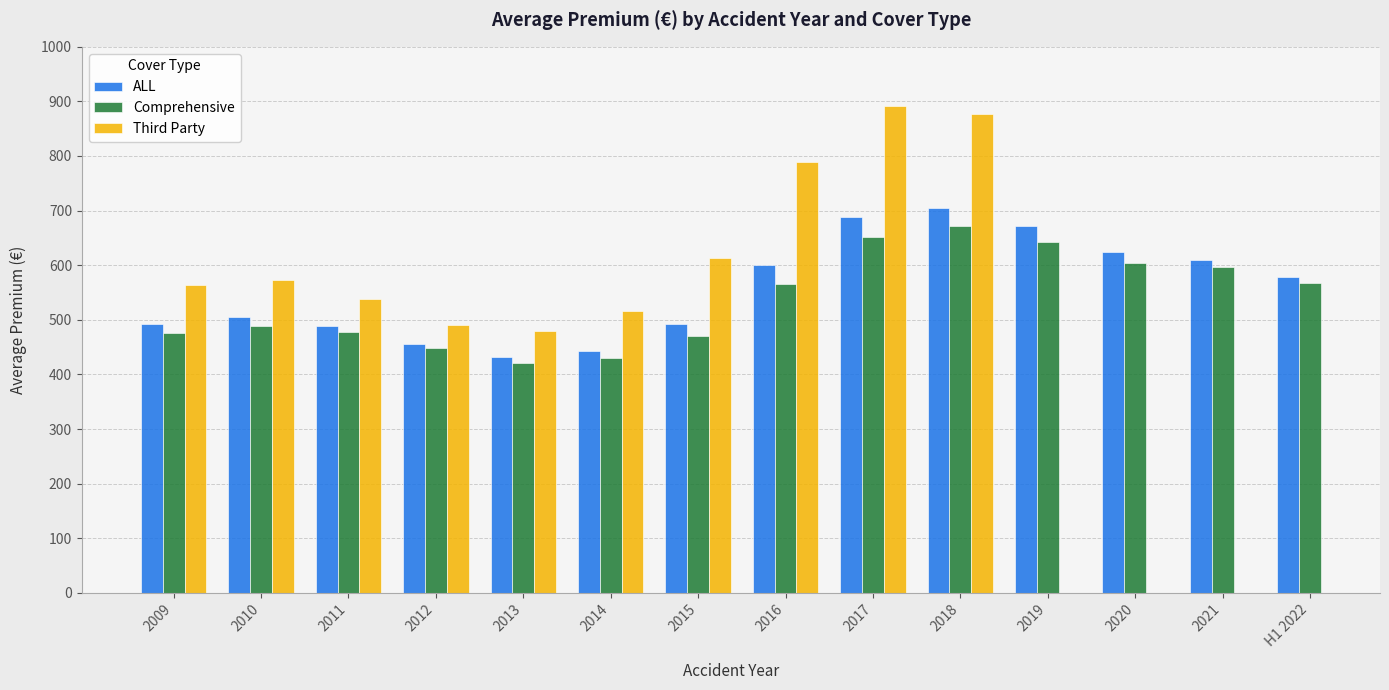

At which category does the chart reach its minimum across all series?

2013